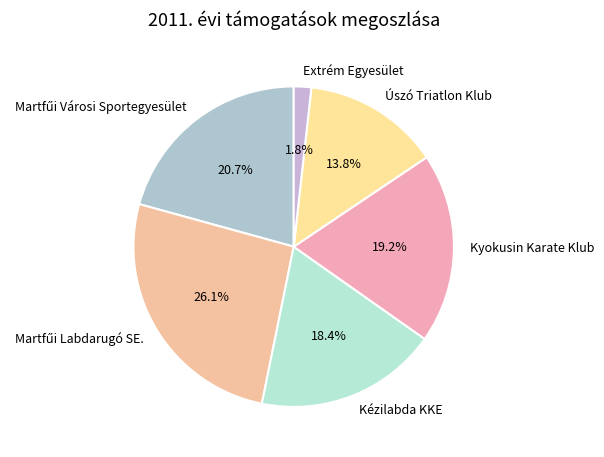

Is there a majority slice in this chart?

No